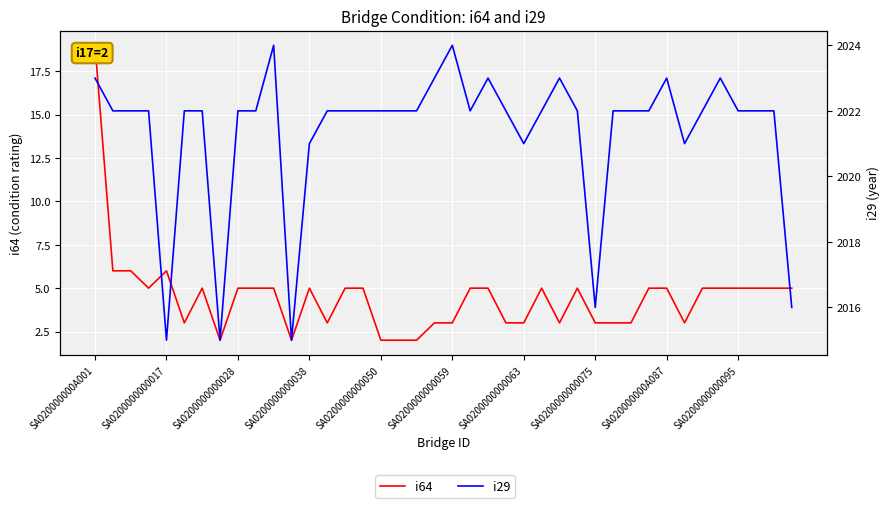

In i29, how many points are lower than both neighbors (excluding endpoints)?

7